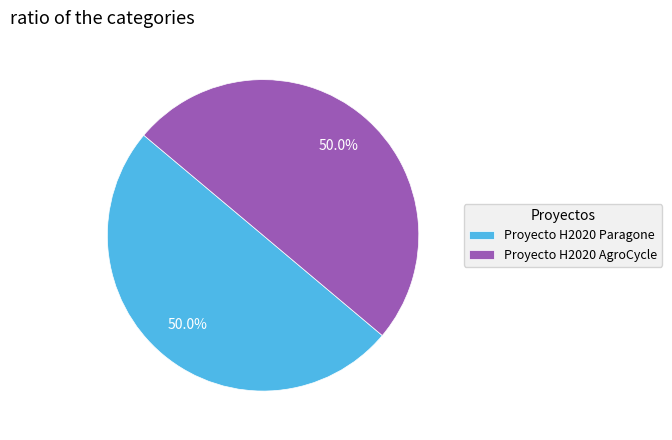

Is it true that Proyecto H2020 AgroCycle is 38% of the pie?

False